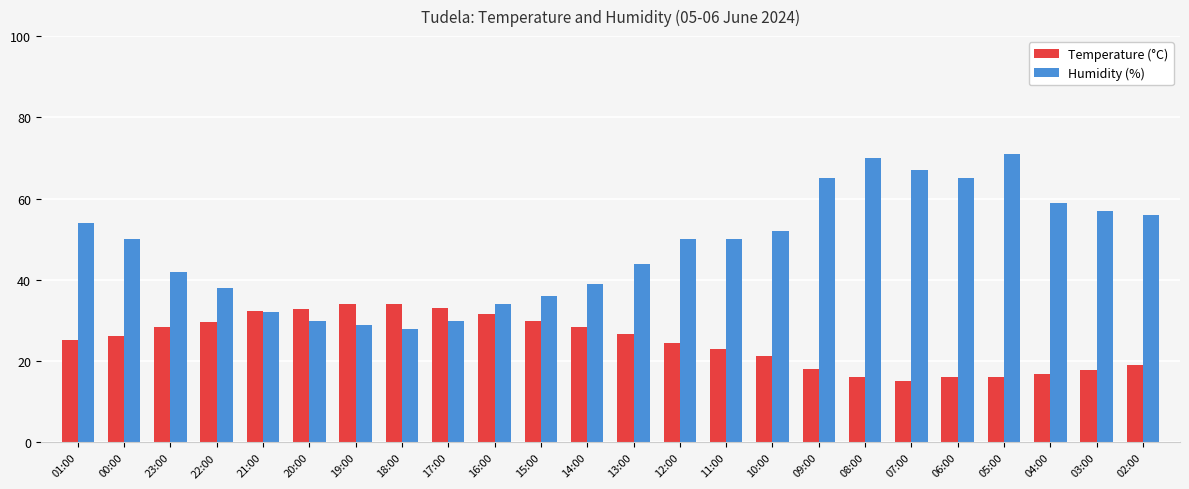

What is the difference between the highest and lowest values at 23:00?

13.7